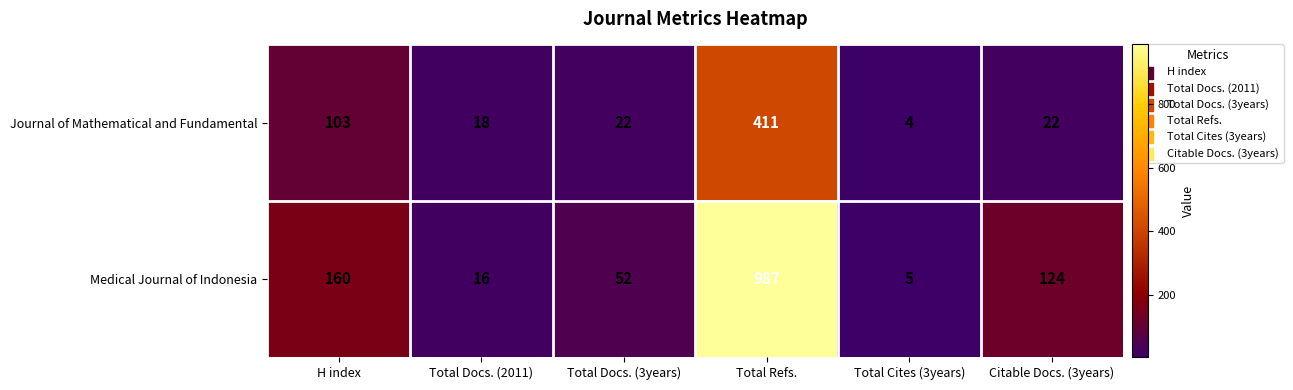

The value of Medical Journal of Indonesia at Total Docs. (2011) is 5. True or false?

False